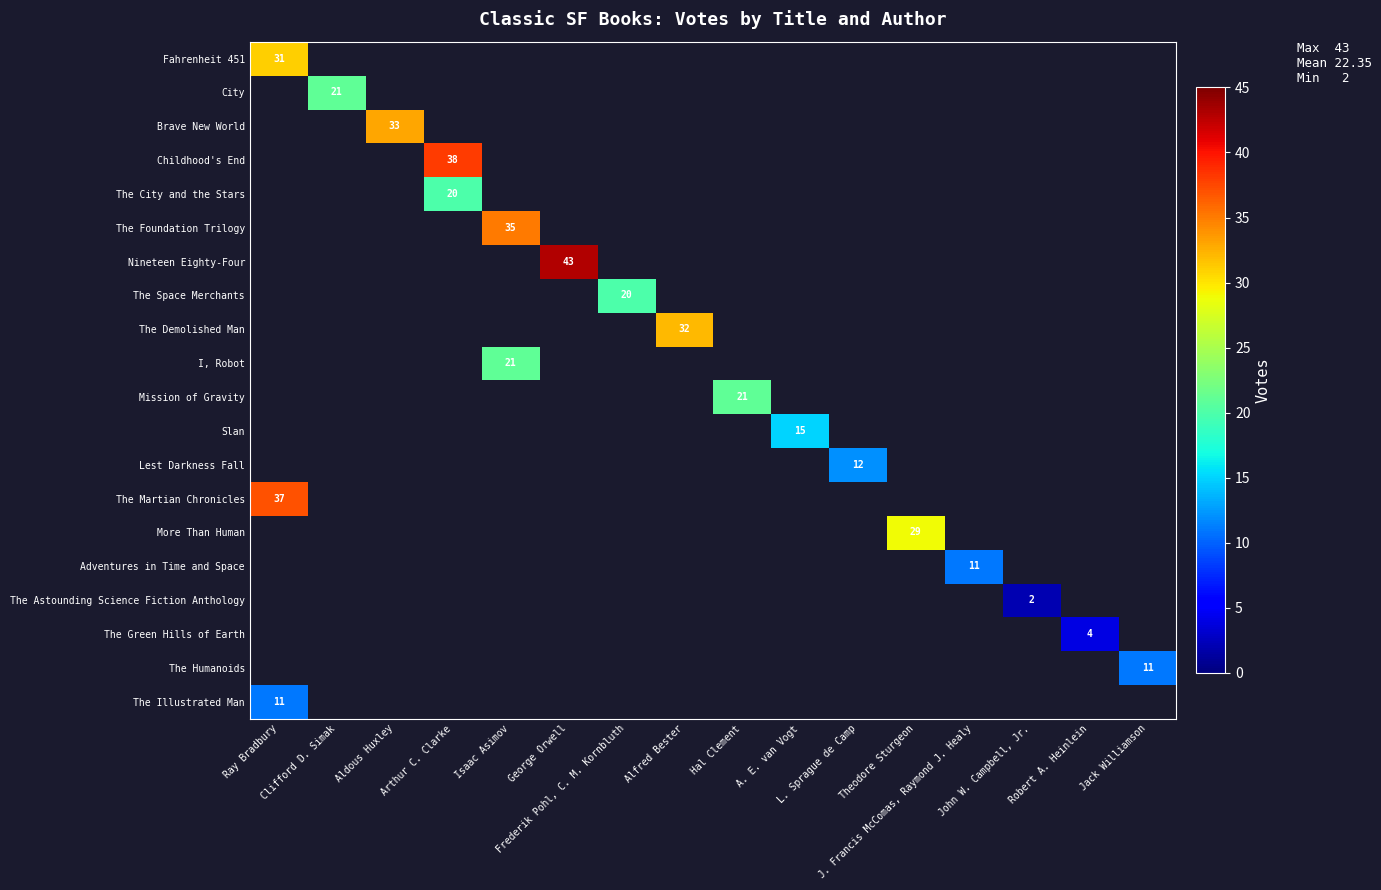

Count the number of categories in the chart.

16